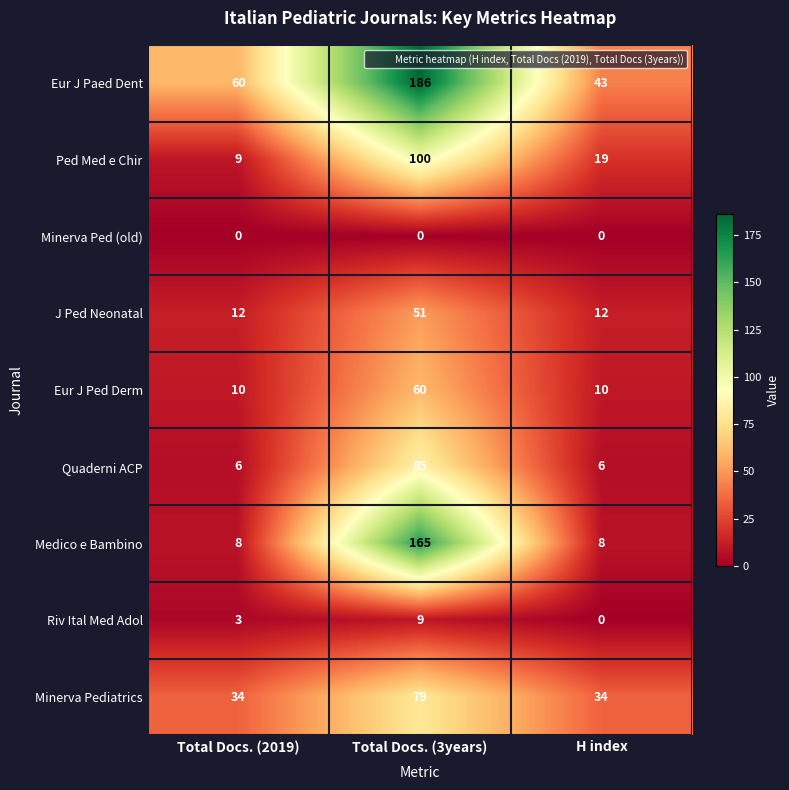

Read the J Ped Neonatal value at Total Docs. (2019).

12